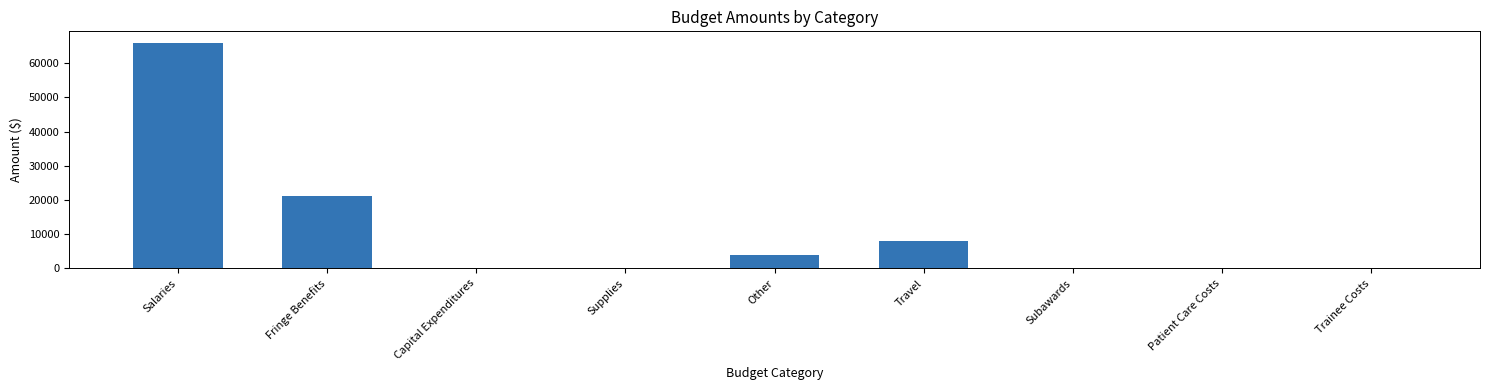

Reading left to right, what are all the values shown in this chart?

Salaries=66000	Fringe Benefits=21120	Capital Expenditures=0	Supplies=0	Other=4000	Travel=8008	Subawards=0	Patient Care Costs=0	Trainee Costs=0